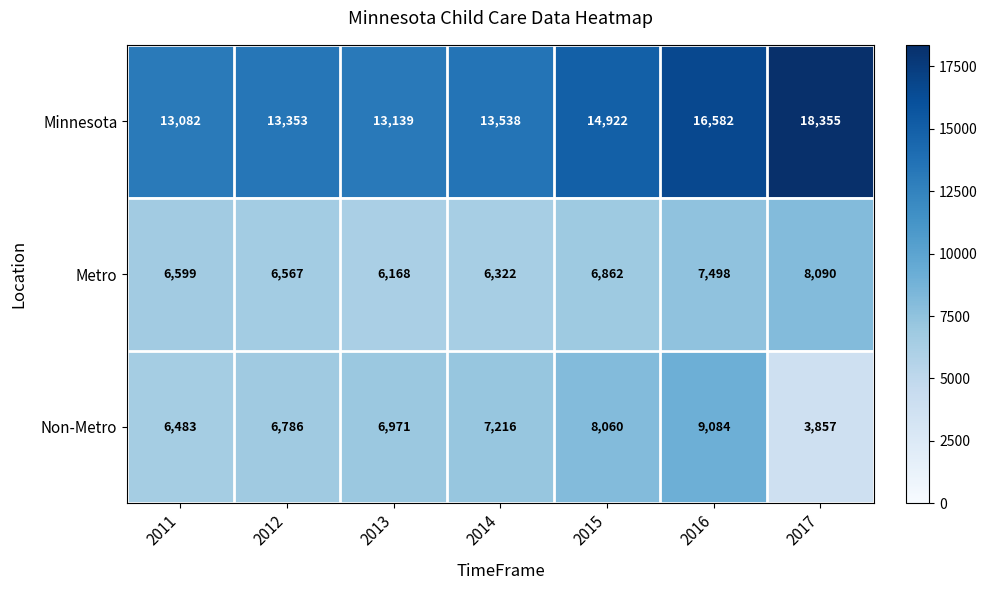

Is the value of Minnesota at 2014 greater than the value of Metro at 2011?

Yes